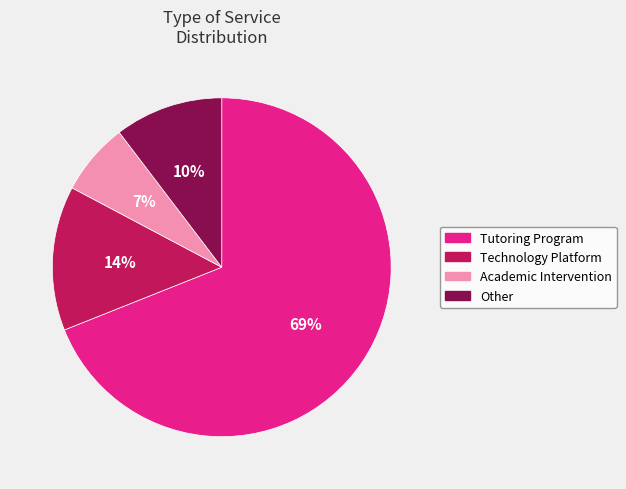

Does Academic Intervention account for over 50% of the chart?

No